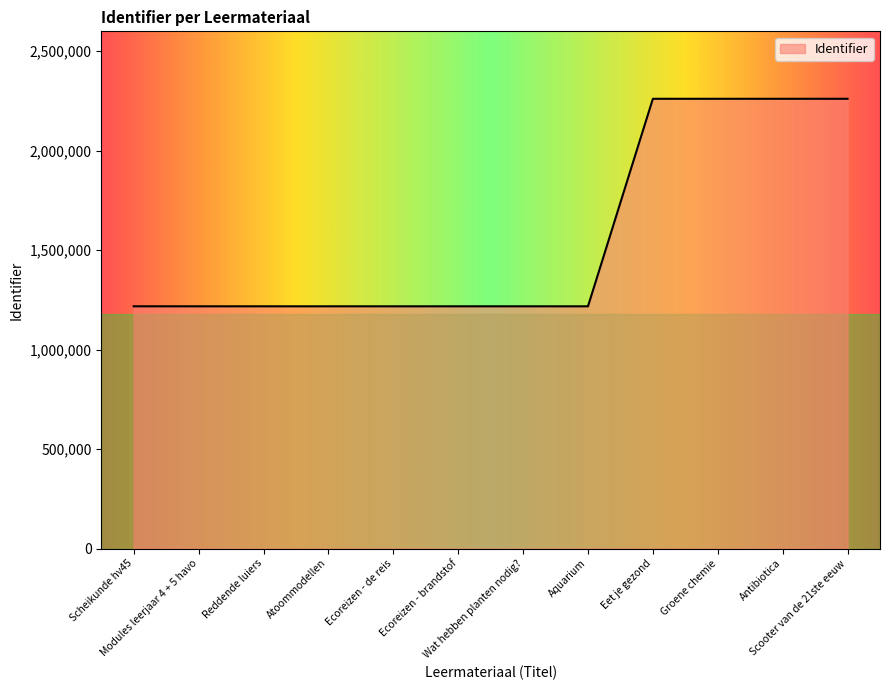

Count the number of categories in the chart.

12